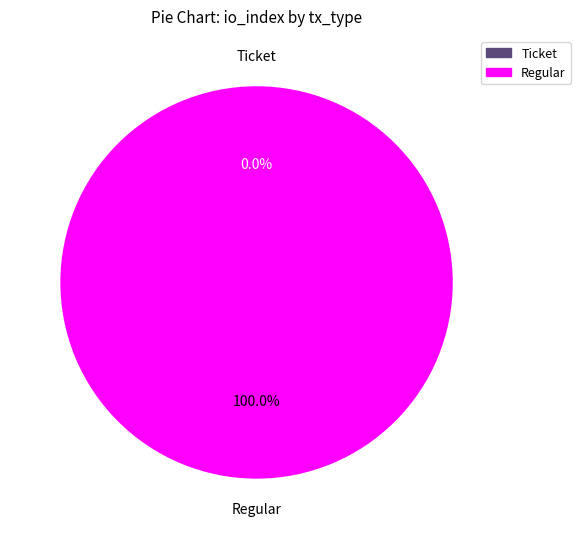

Combined, what portion of the pie is Ticket (index 0) and Regular (index 17)?

100.0%